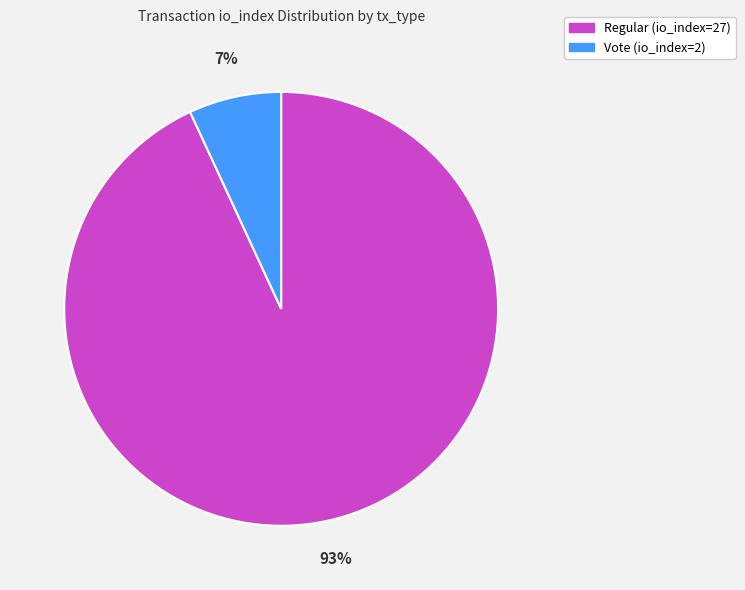

Which category accounts for the majority?

Regular (io_index=27)